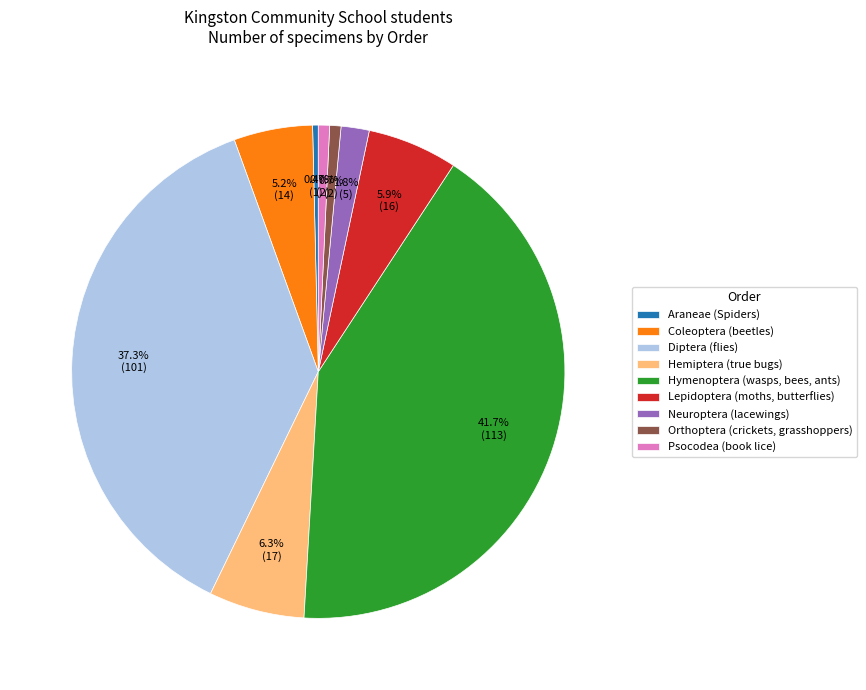

Between Orthoptera (crickets, grasshoppers) and Coleoptera (beetles), which is larger?

Coleoptera (beetles)